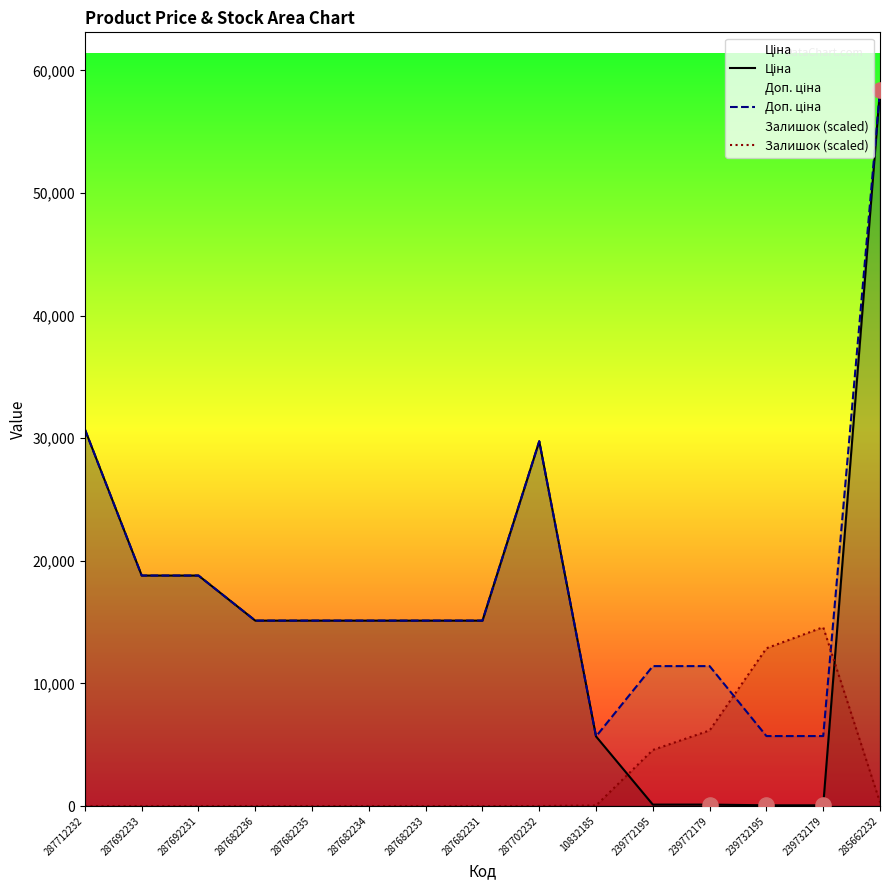

At how many categories does at least one series exceed 25054?

3